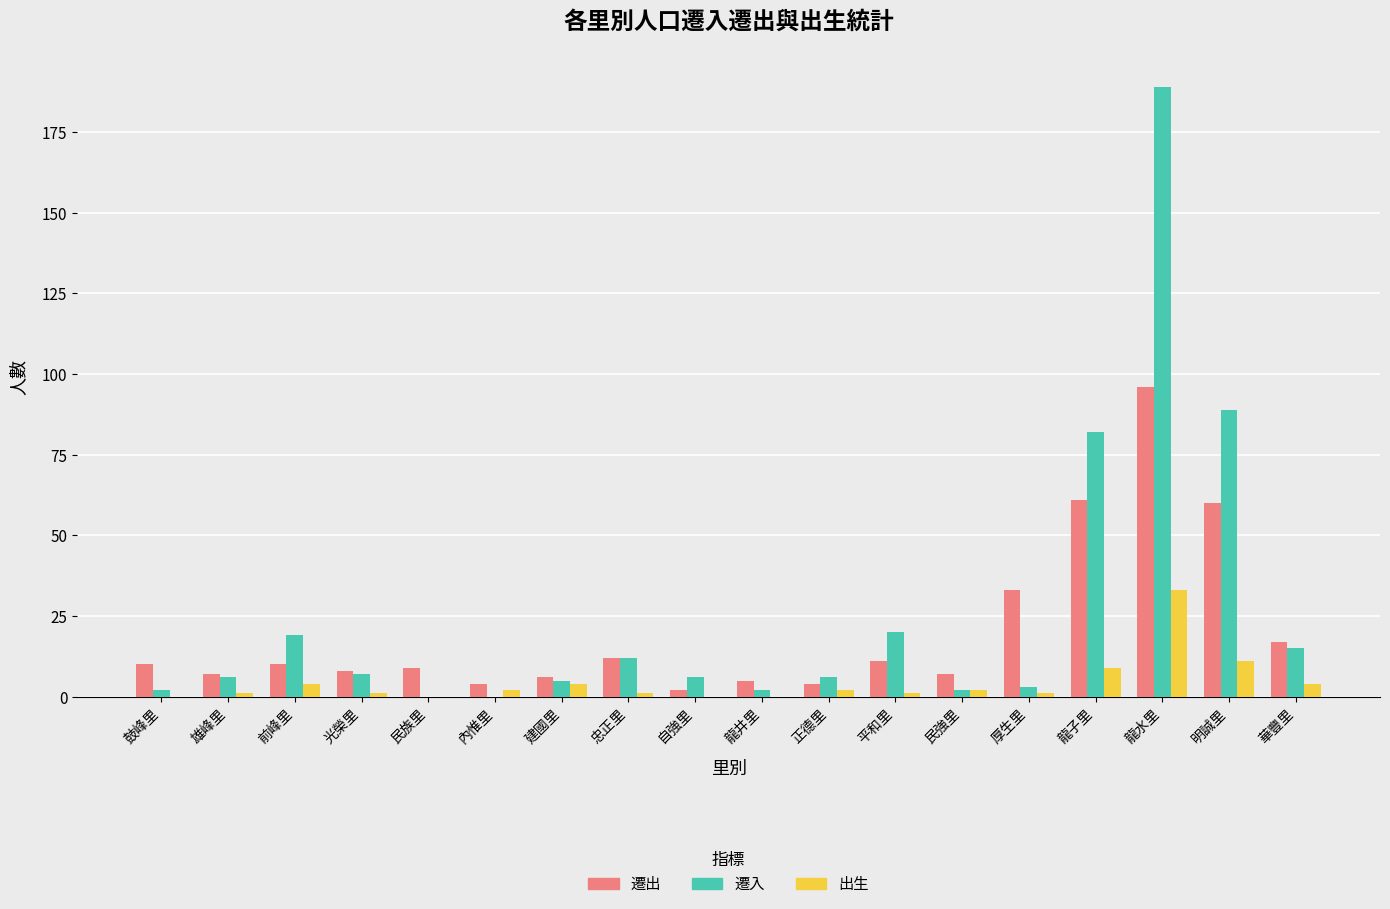

What is the total value across all series at 建國里?

15